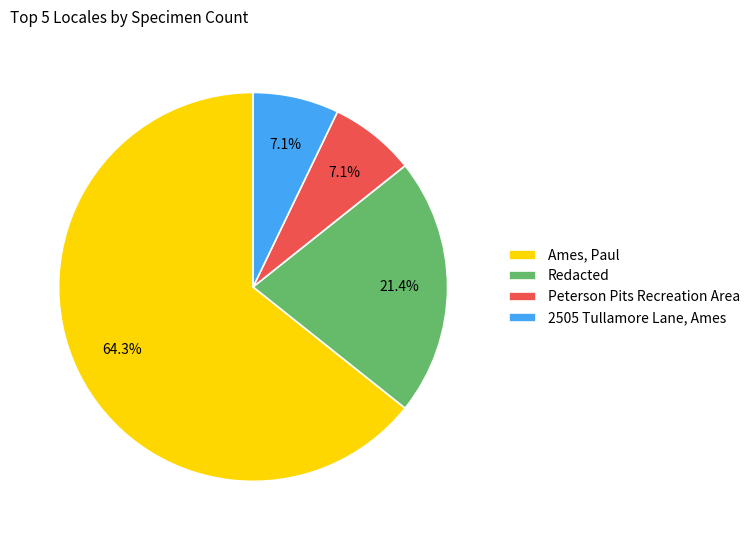

Approximately how many times larger is the value at Redacted compared to 2505 Tullamore Lane, Ames?

3.0